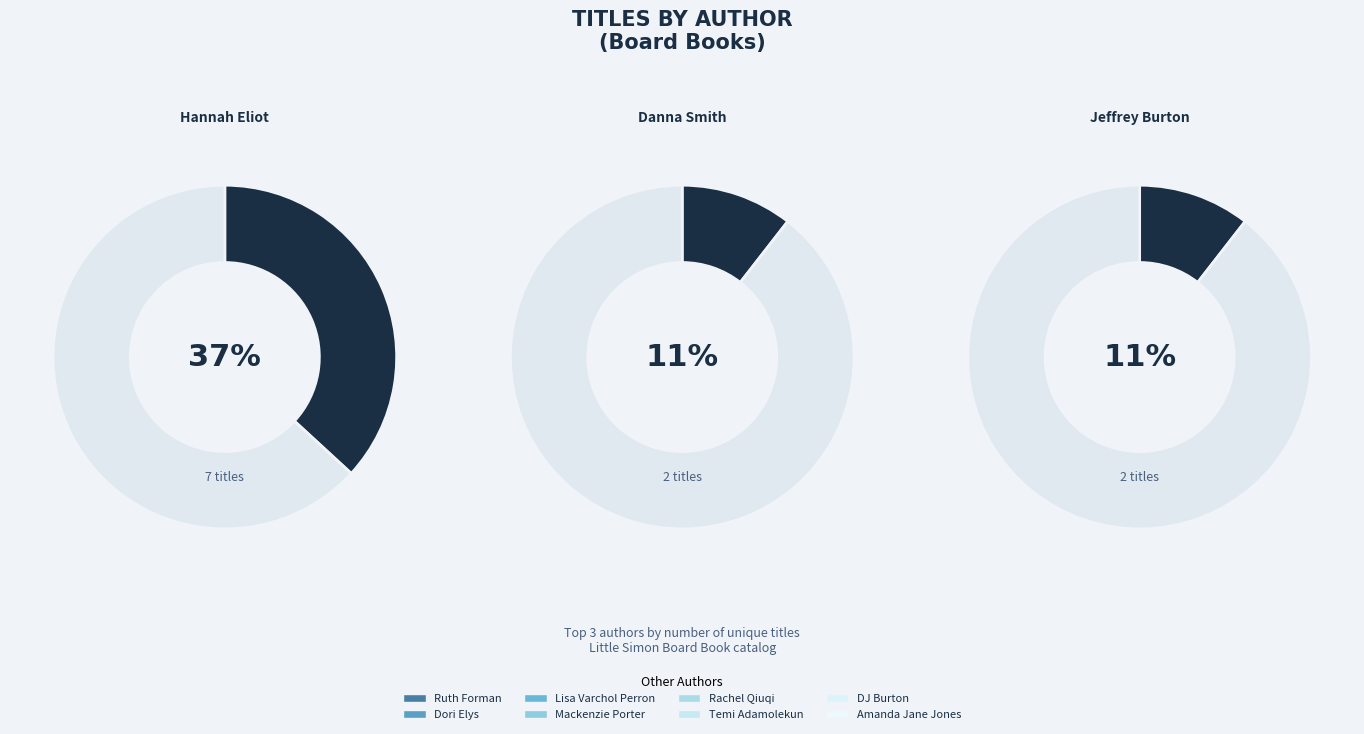

What is the total percentage of DJ Burton (193635397) and Temi Adamolekun (186810847)?

10.5%